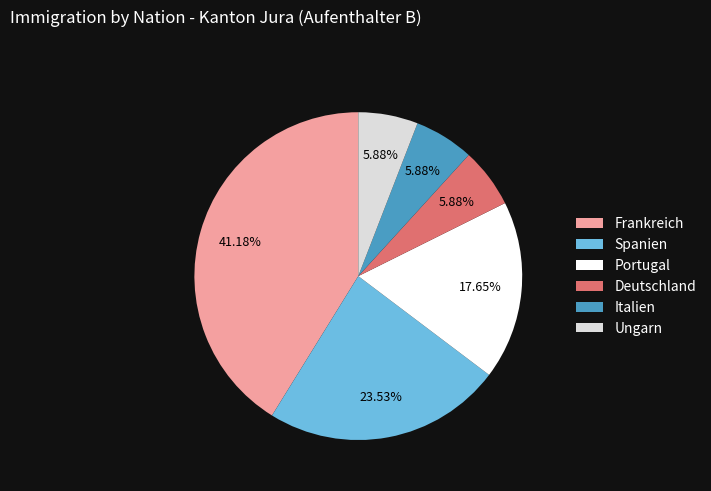

Do Frankreich and Spanien together represent more than half of the pie?

Yes